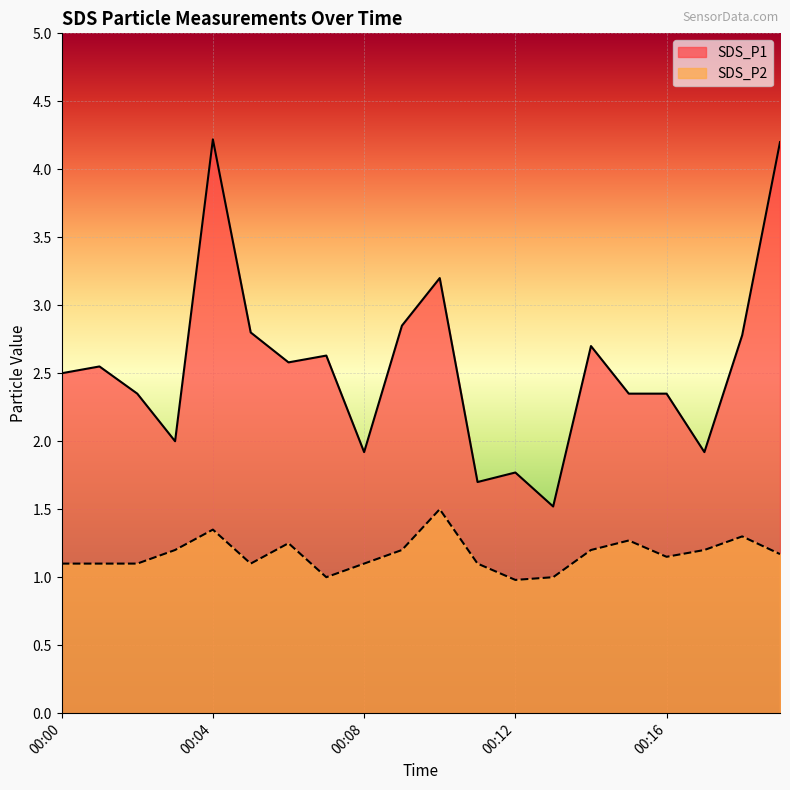

How many values in the SDS_P1 series exceed 2?

14